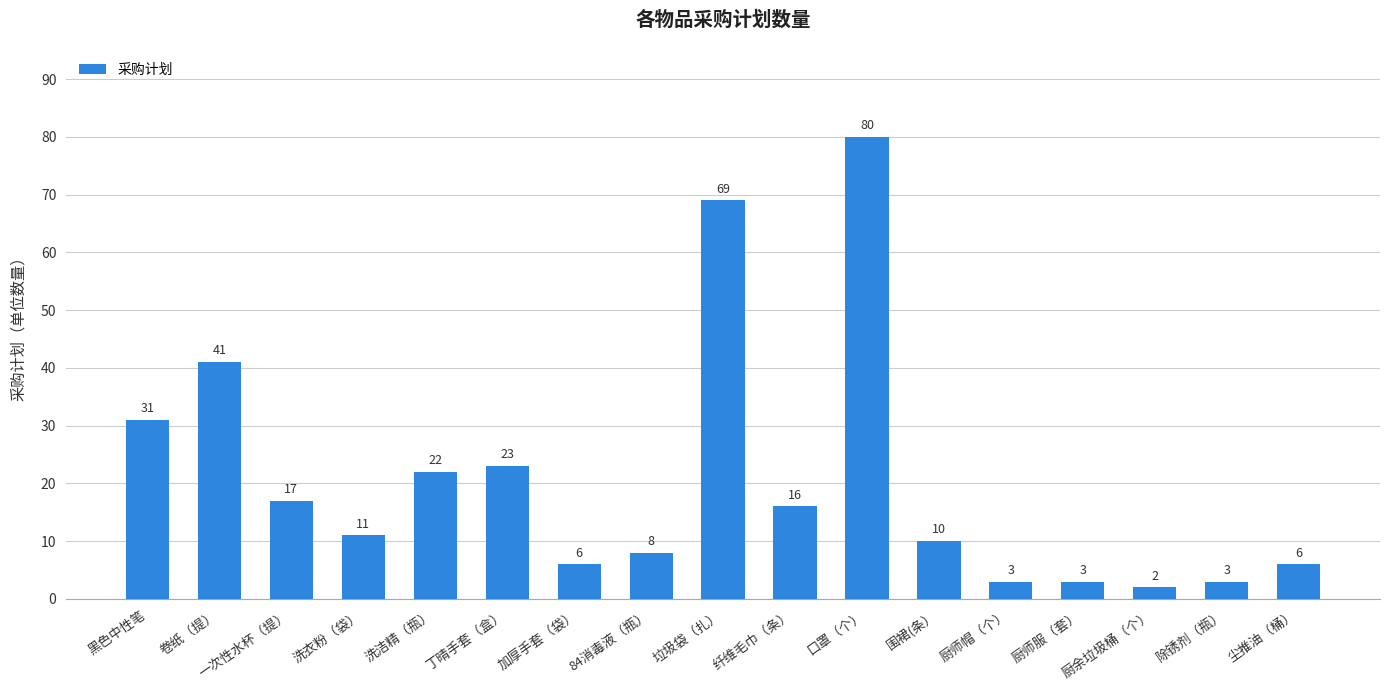

What is the maximum value shown in the chart?

80